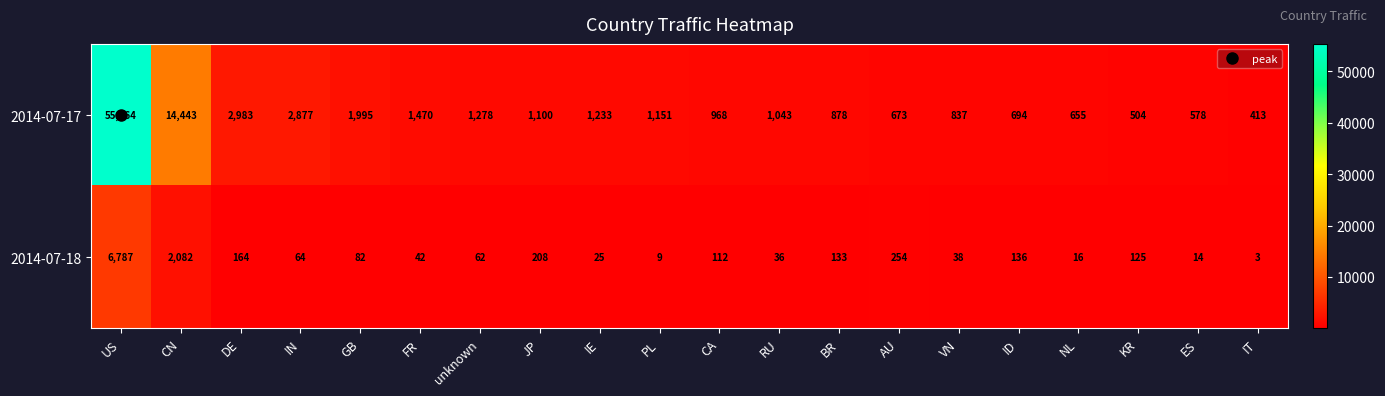

True or false: 2014-07-17 has a value of 2152 at IE.

False